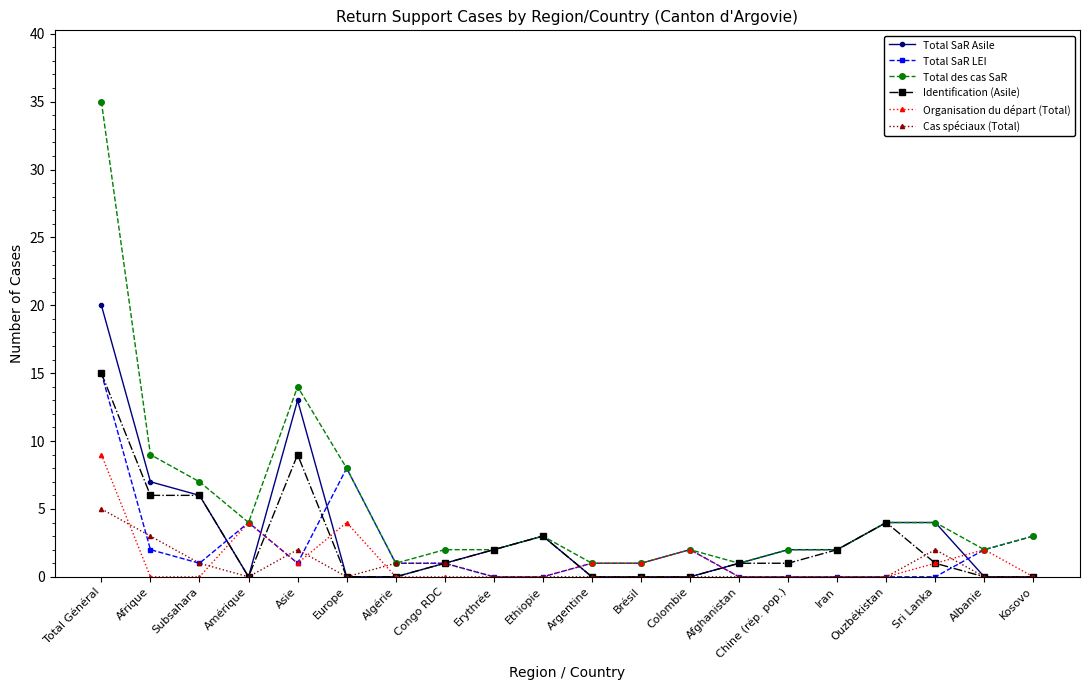

True or false: Total SaR Asile has a value of 0 at Colombie.

True